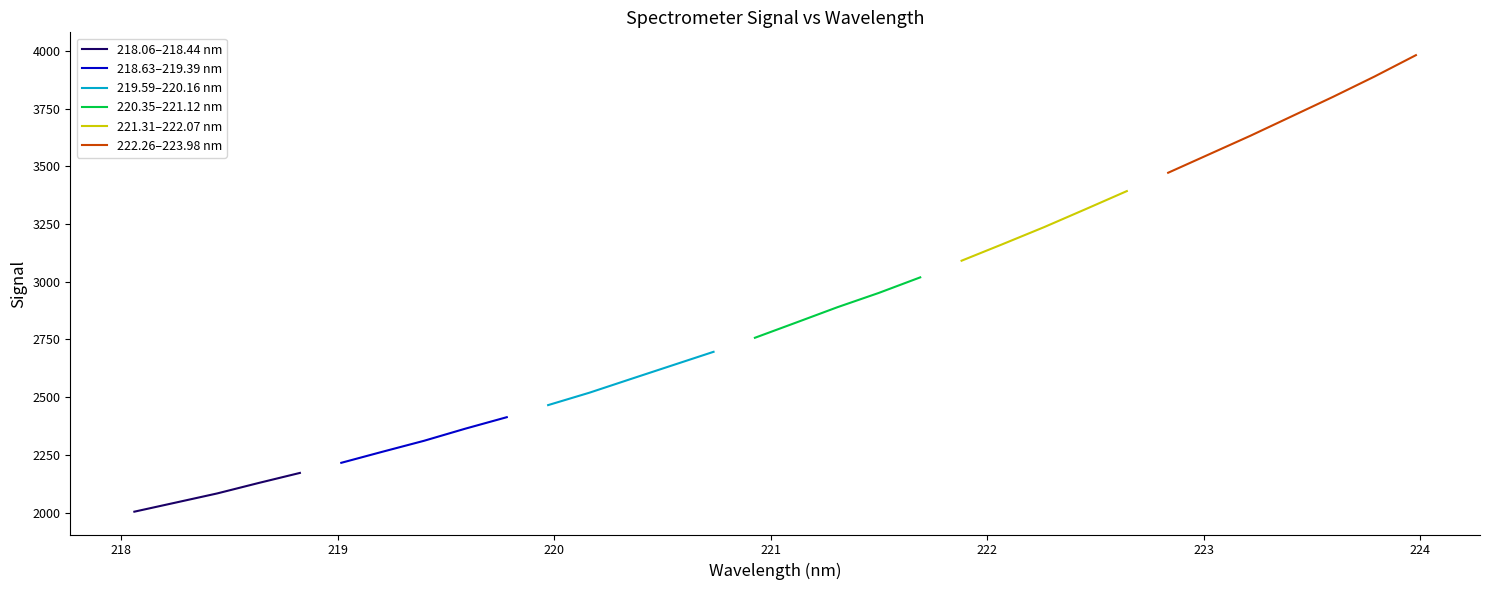

Between 218.0596 and 222.6447, which is larger?

222.6447